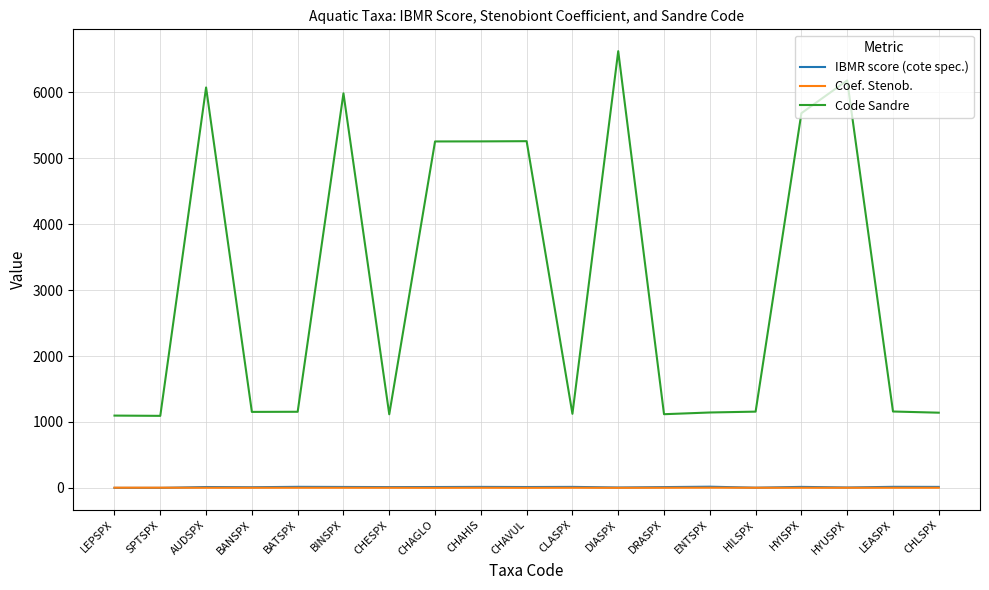

Where do Coef. Stenob. and IBMR score (cote spec.) first cross each other?

SPTSPX and AUDSPX